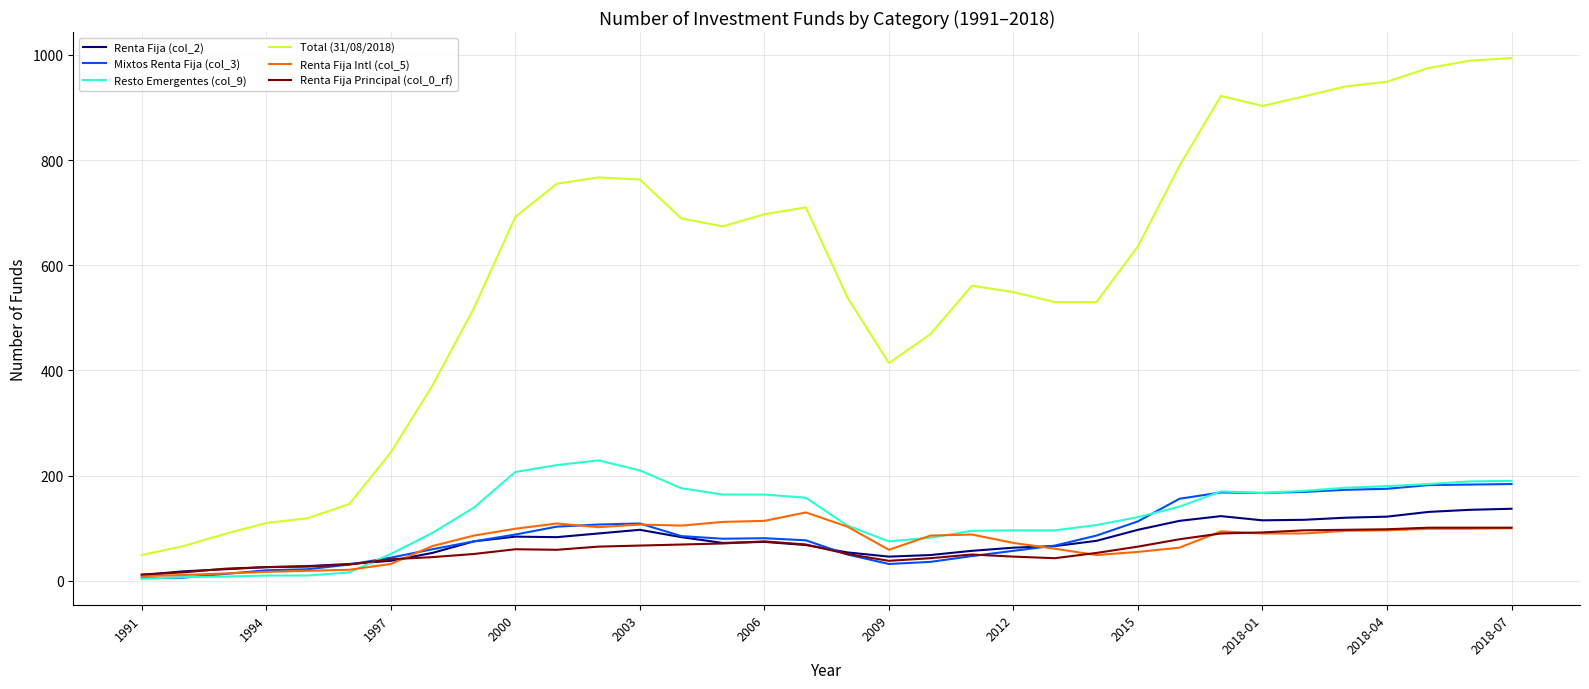

True or false: Renta Fija Intl (col_5) and Total (31/08/2018) cross at least once.

False